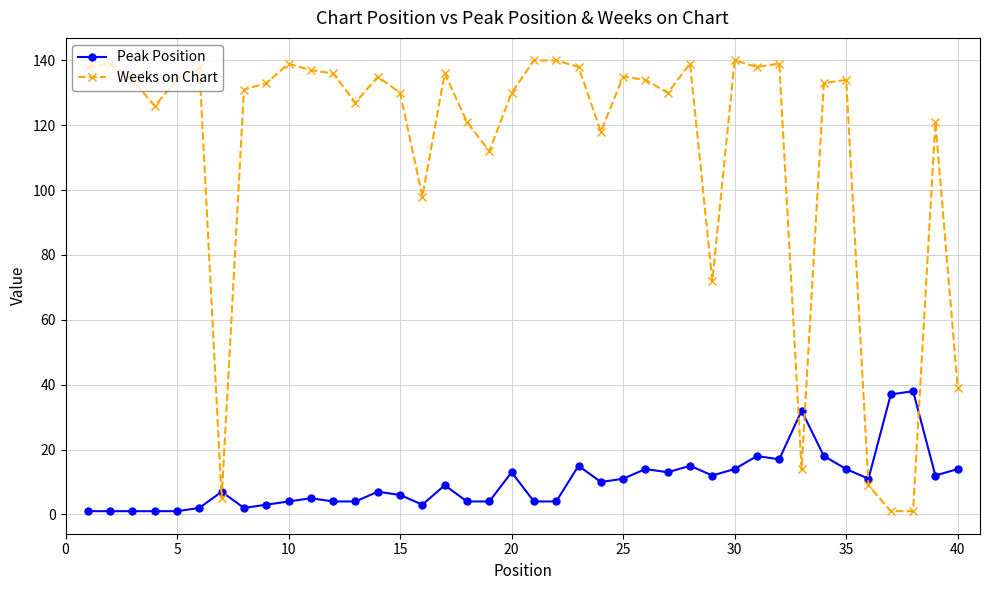

How many values in the Peak Position series are below 9?

20